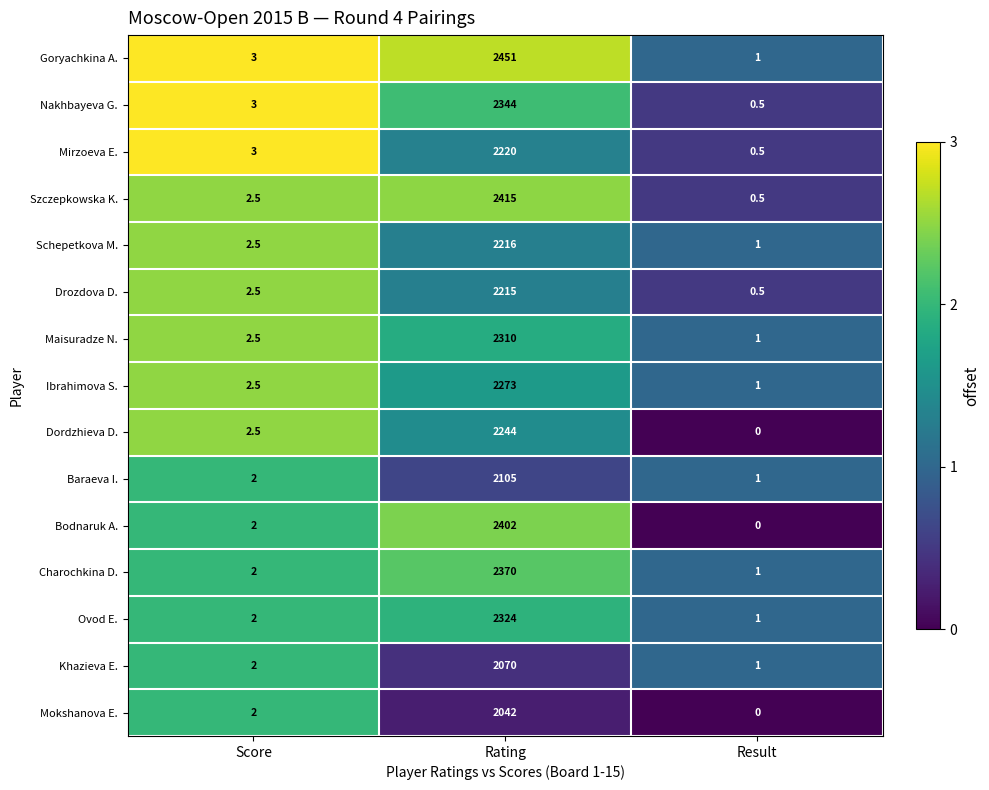

At which label is Drozdova D. closest to 1107?

Score